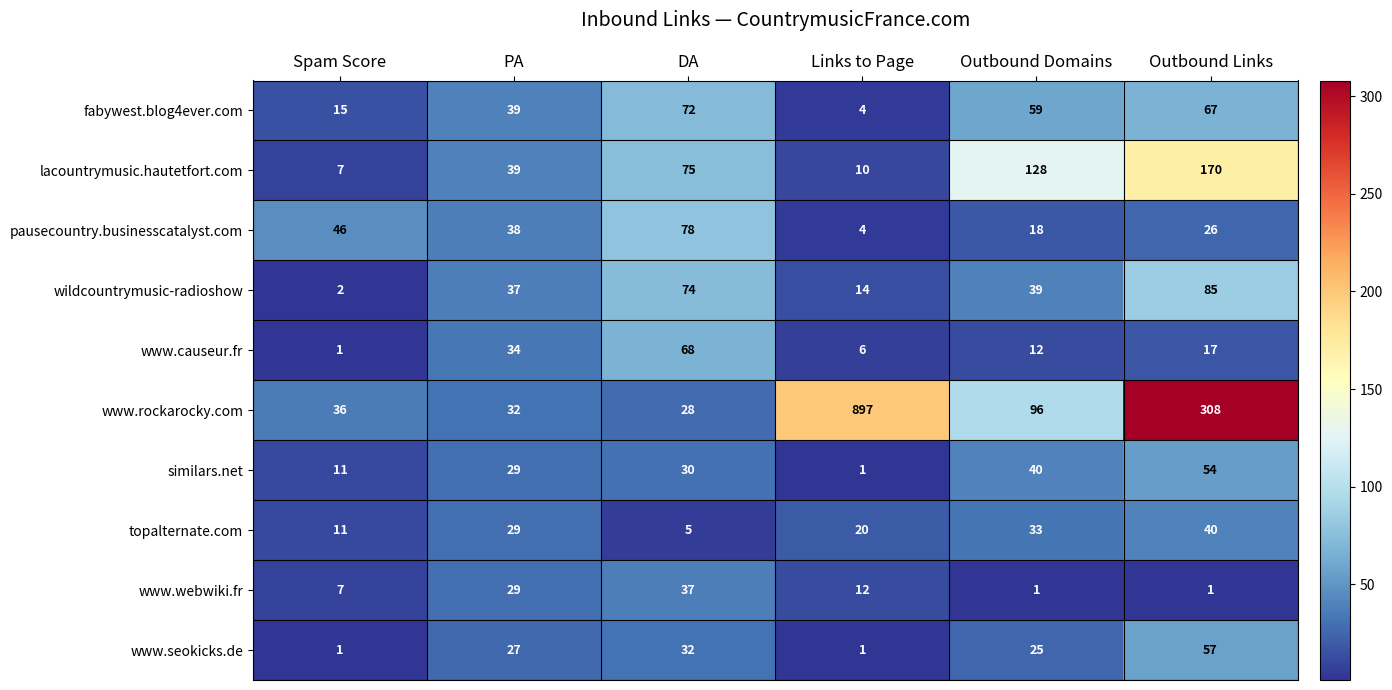

At which category is the sum across all series the highest?

Links to Page